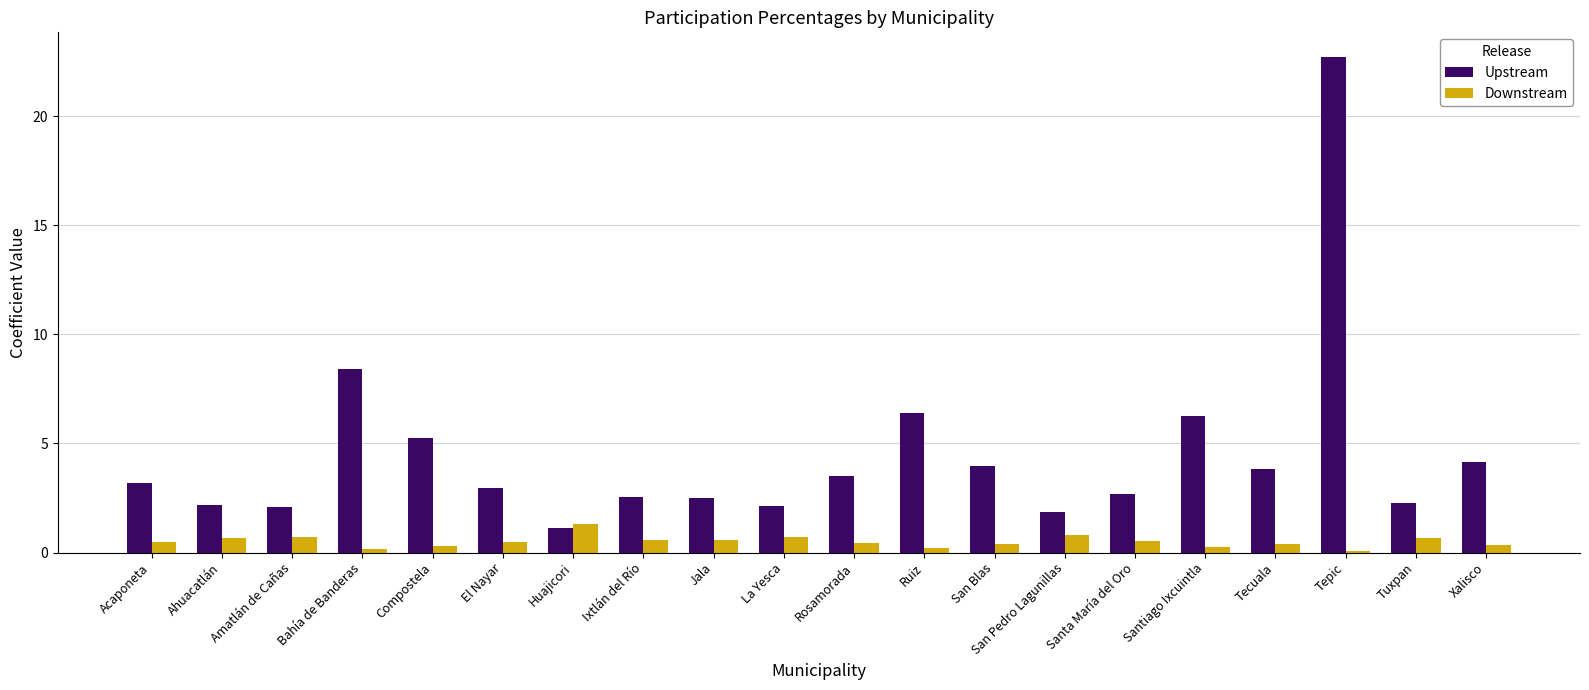

At which label does Upstream reach its peak?

Tepic